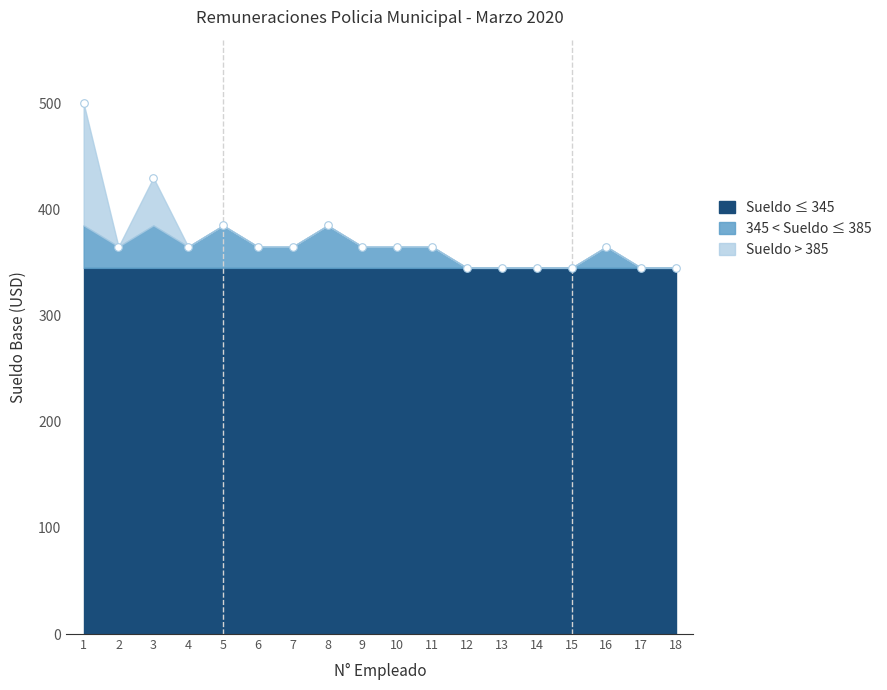

What is the range of Y values (max minus min)?

155